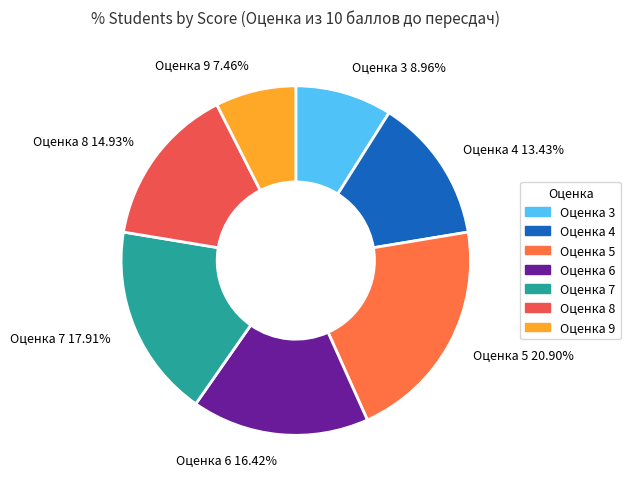

What percentage do Оценка 4 and Оценка 5 together represent?

34.3%